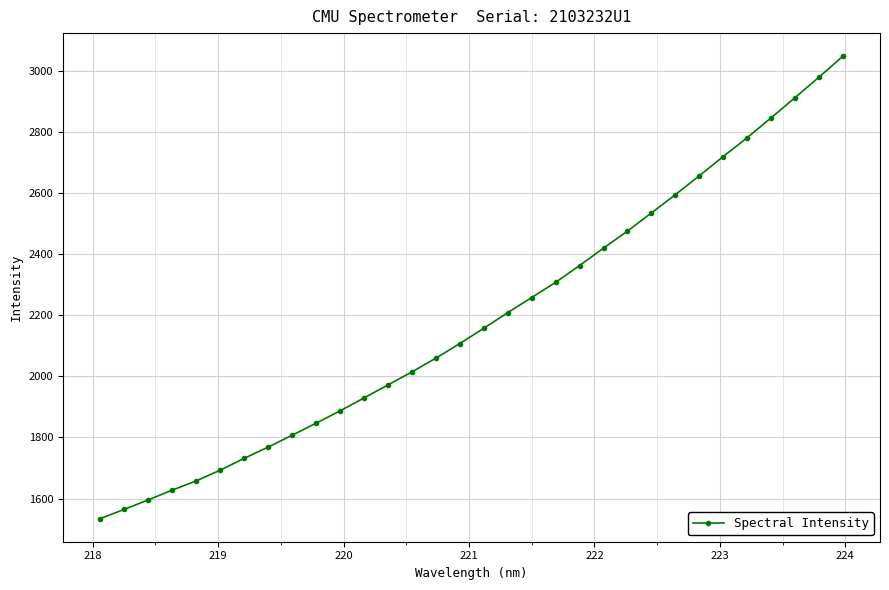

Reading right to left, what are all the values shown in this chart?

3048.8	2980.1	2913.0	2847.0	2781.9	2720.2	2657.1	2595.3	2535.3	2476.1	2420.1	2363.2	2308.0	2258.4	2208.8	2157.6	2107.5	2059.8	2014.6	1971.9	1929.4	1887.0	1846.6	1807.2	1768.3	1731.5	1692.8	1657.7	1627.4	1595.5	1564.4	1534.3